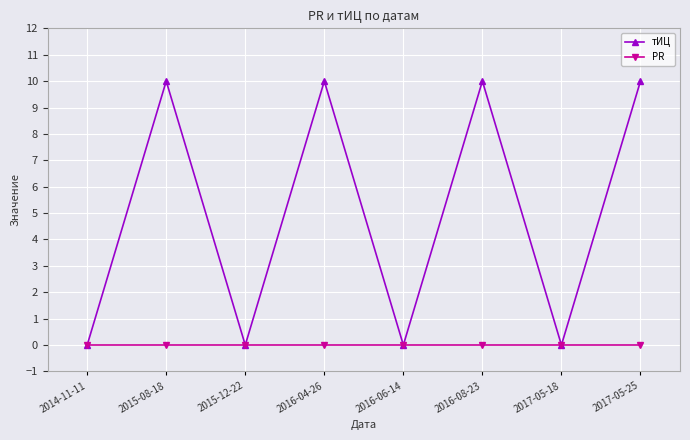

List the series in order of their peak value, lowest first.

PR, тИЦ